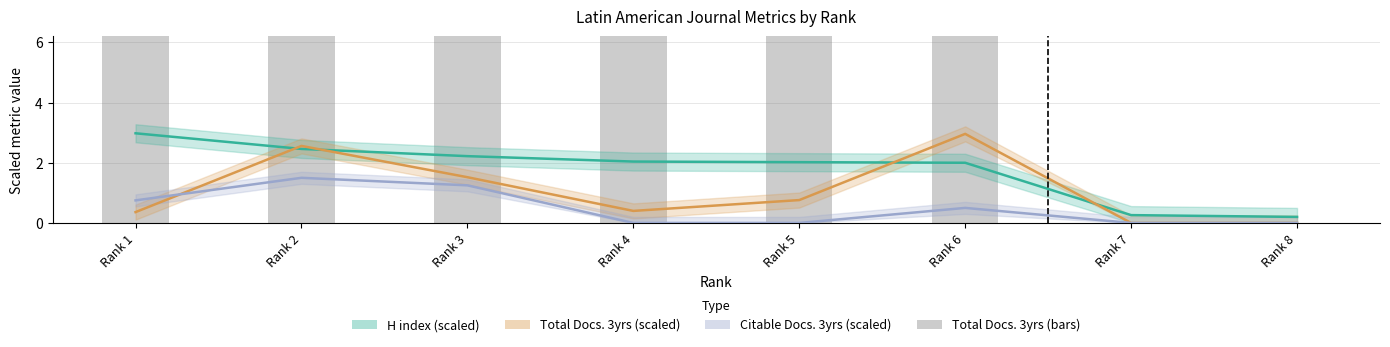

Rank the categories by Citable Docs. 3yrs (scaled) value from lowest to highest.

Rank 4, Rank 5, Rank 7, Rank 8, Rank 6, Rank 1, Rank 3, Rank 2